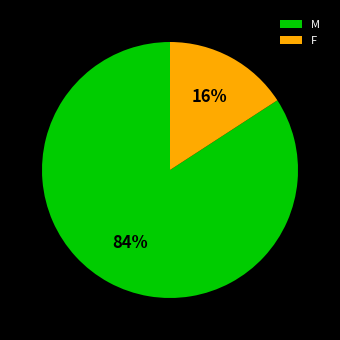

Do M and F together represent more than half of the pie?

Yes